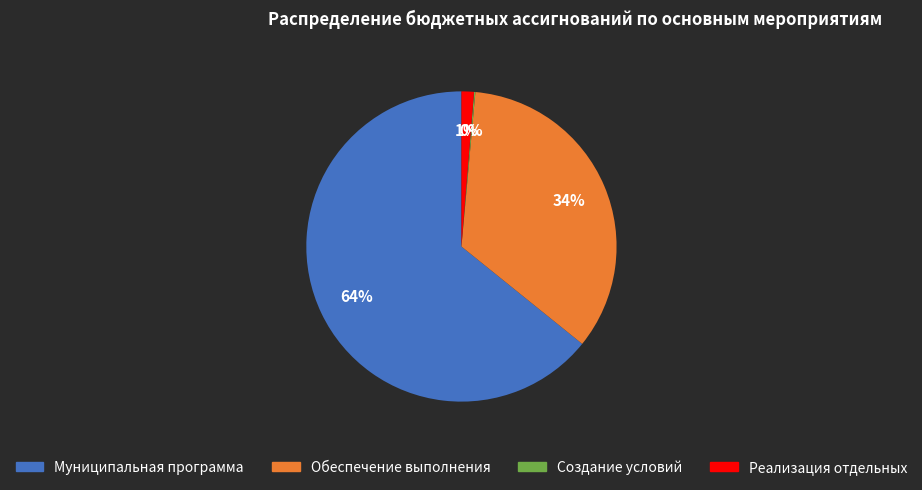

To the nearest percent, what is the average slice percentage?

25%